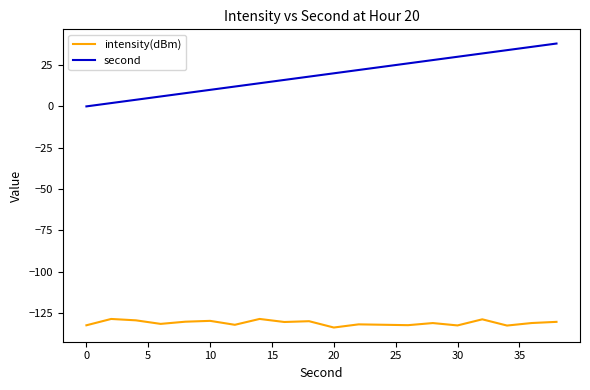

Which series has the largest total across all categories?

second